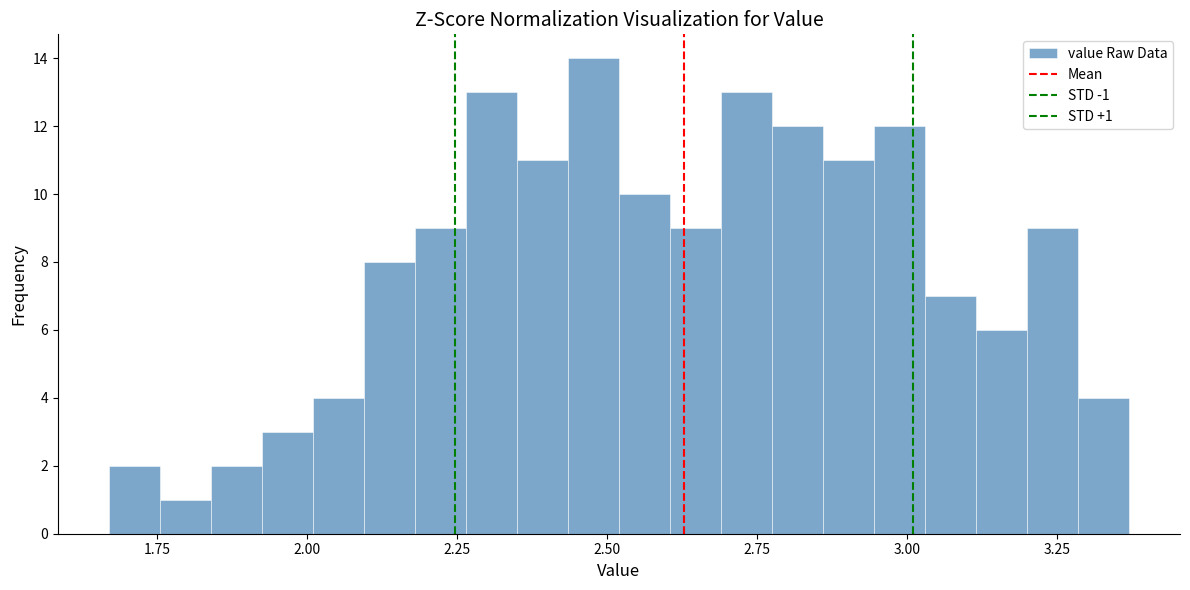

Around what value on the x-axis is the tallest bar? Give the approximate position of its centre, as read against the axis.

2.50